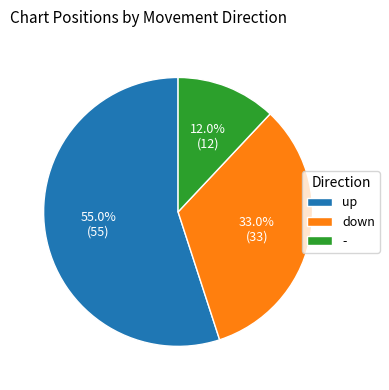

Which has a higher value, down or -?

down